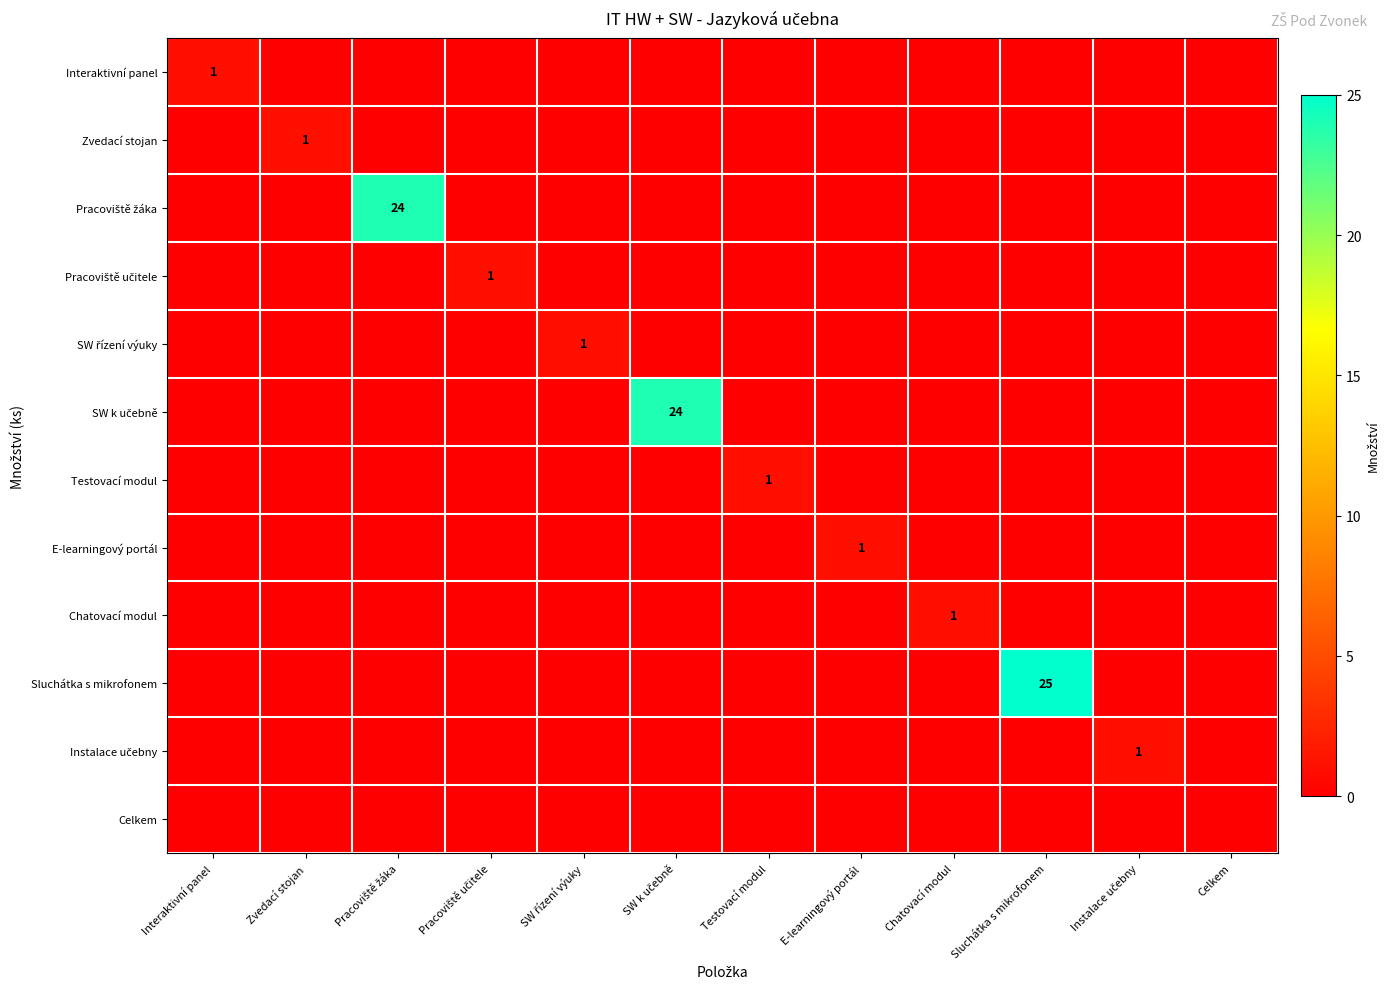

True or false: Sluchátka s mikrofonem has a value of 25 at Sluchátka s mikrofonem.

True